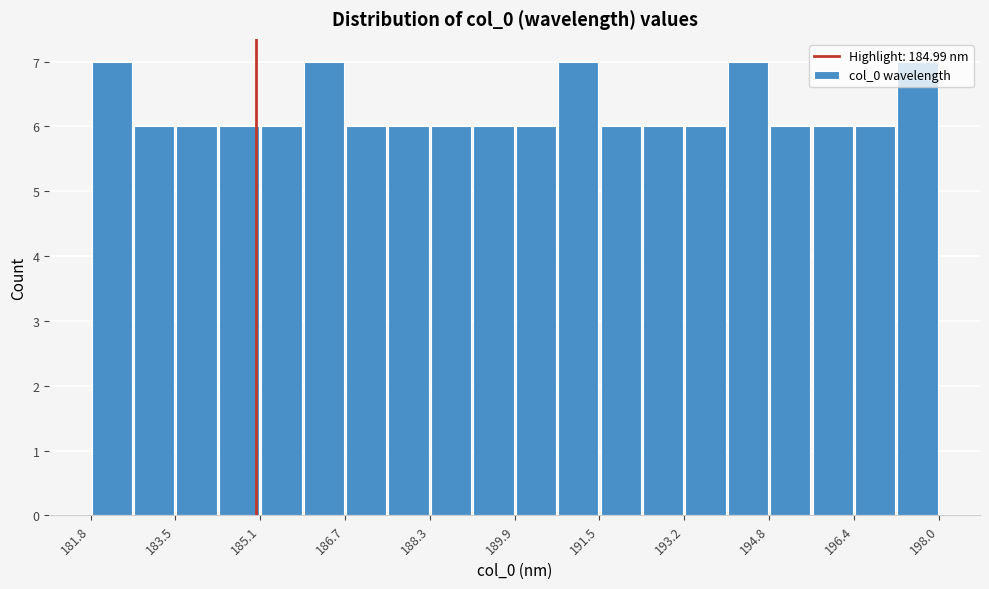

How tall is the bar that spans 194.8 to 195.6 on the x-axis? Neither the bar edges nor the heights are printed on the chart, so give them approximately, as read against the axes.

6